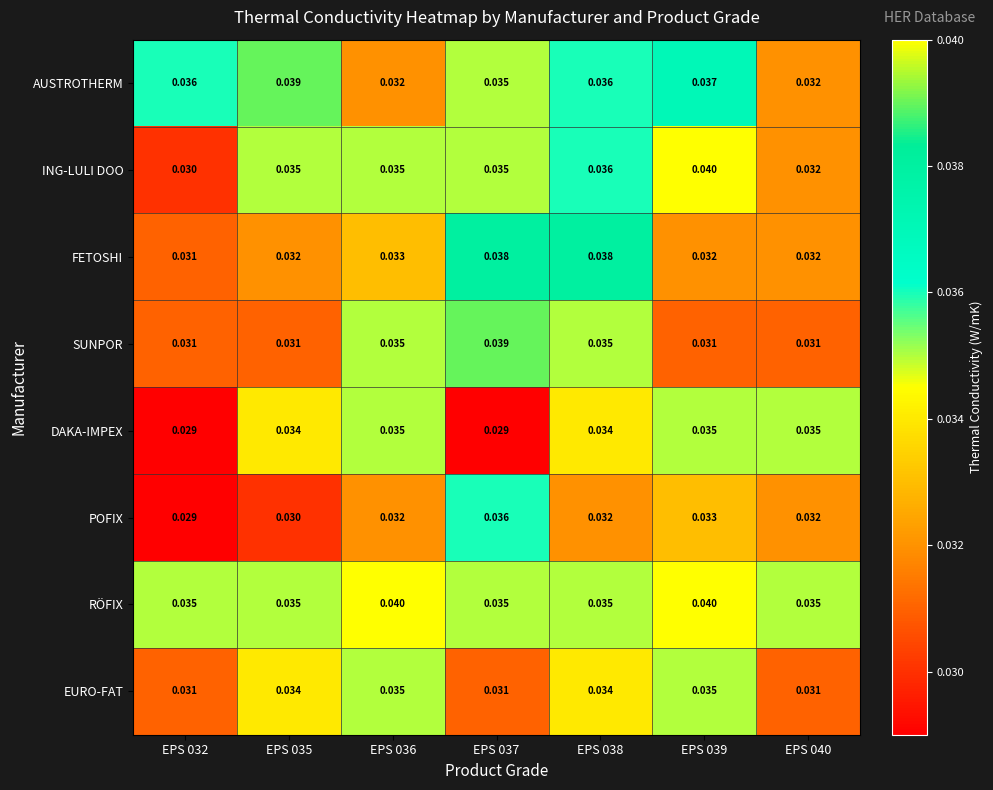

Which series has the largest total across all categories?

RÖFIX